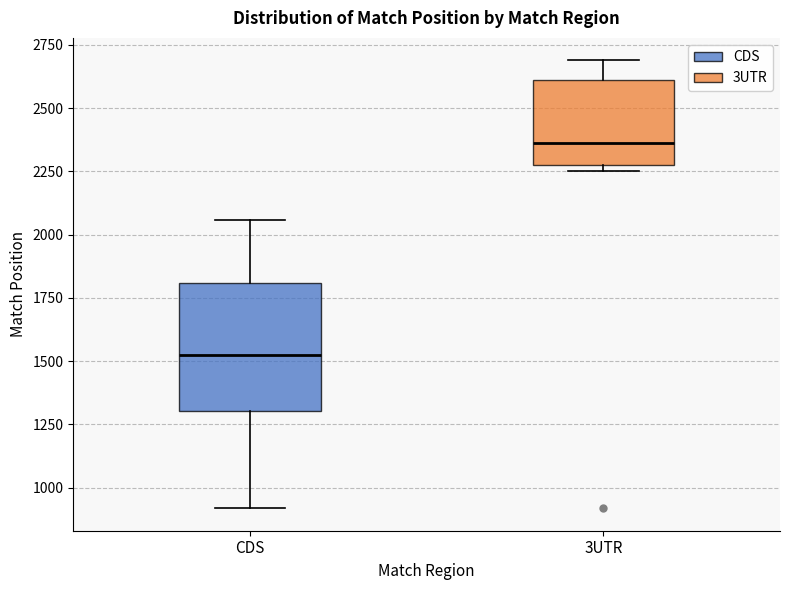

Reading left to right, transcribe this box plot: for each box, give where its median line is, the range the box spans, and where its two whiskers end, as read against the y-axis. The values are not printed on the chart, so give them approximately, as read against the axis.

CDS: median 1500, box 1300 to 1800, whiskers 900 to 2050
3UTR: median 2350, box 2250 to 2600, whiskers 2250 (just below the box's lower edge) to 2700